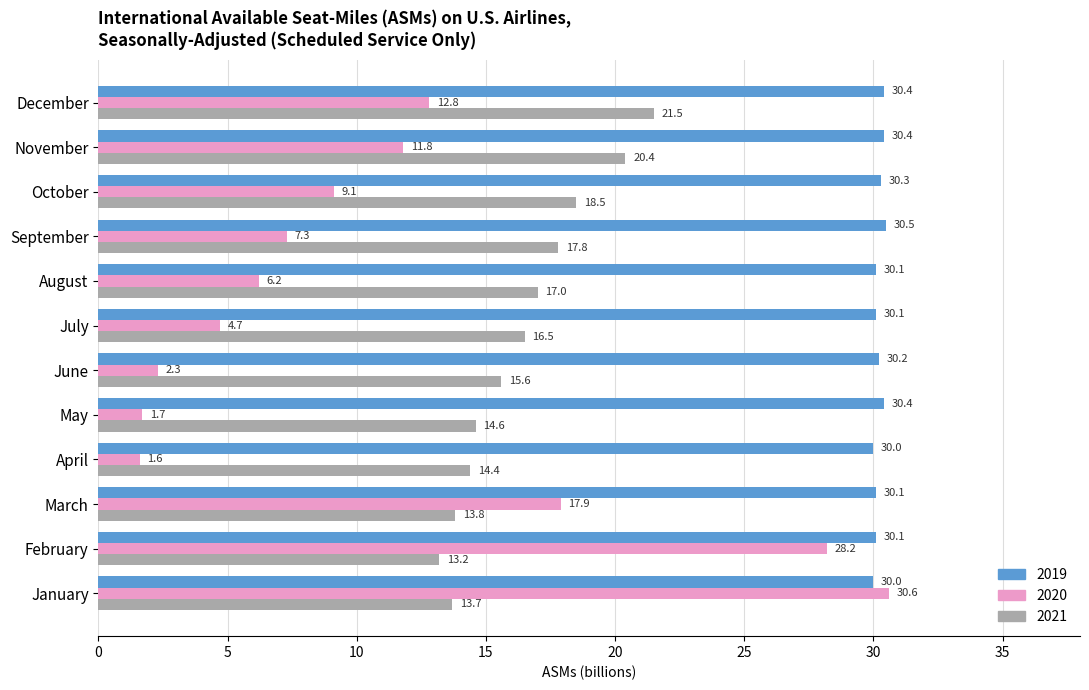

What are all the series names shown in the legend?

2019, 2020, 2021